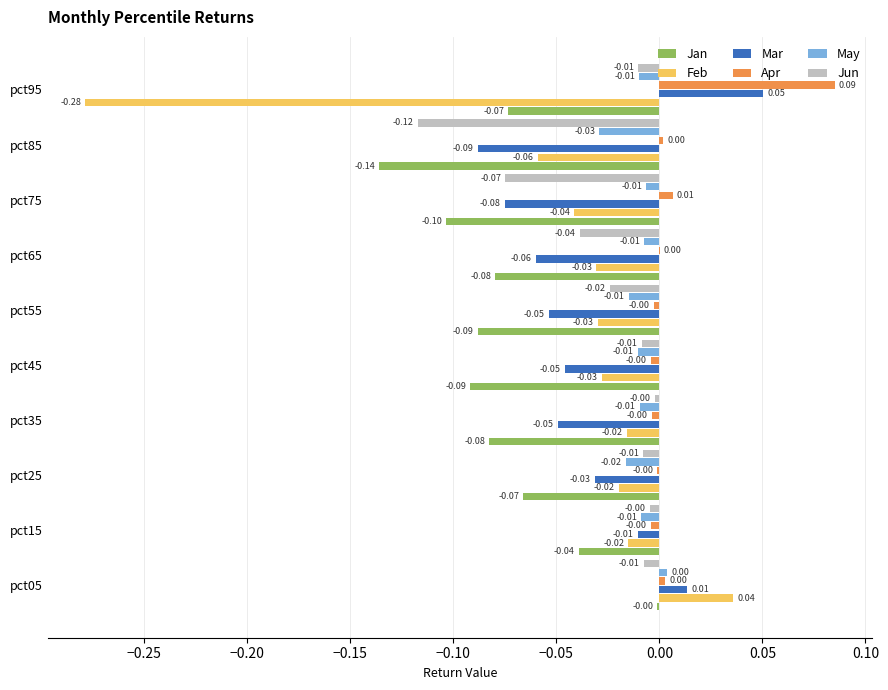

Which series changed the most between pct15 and pct85?

Jun